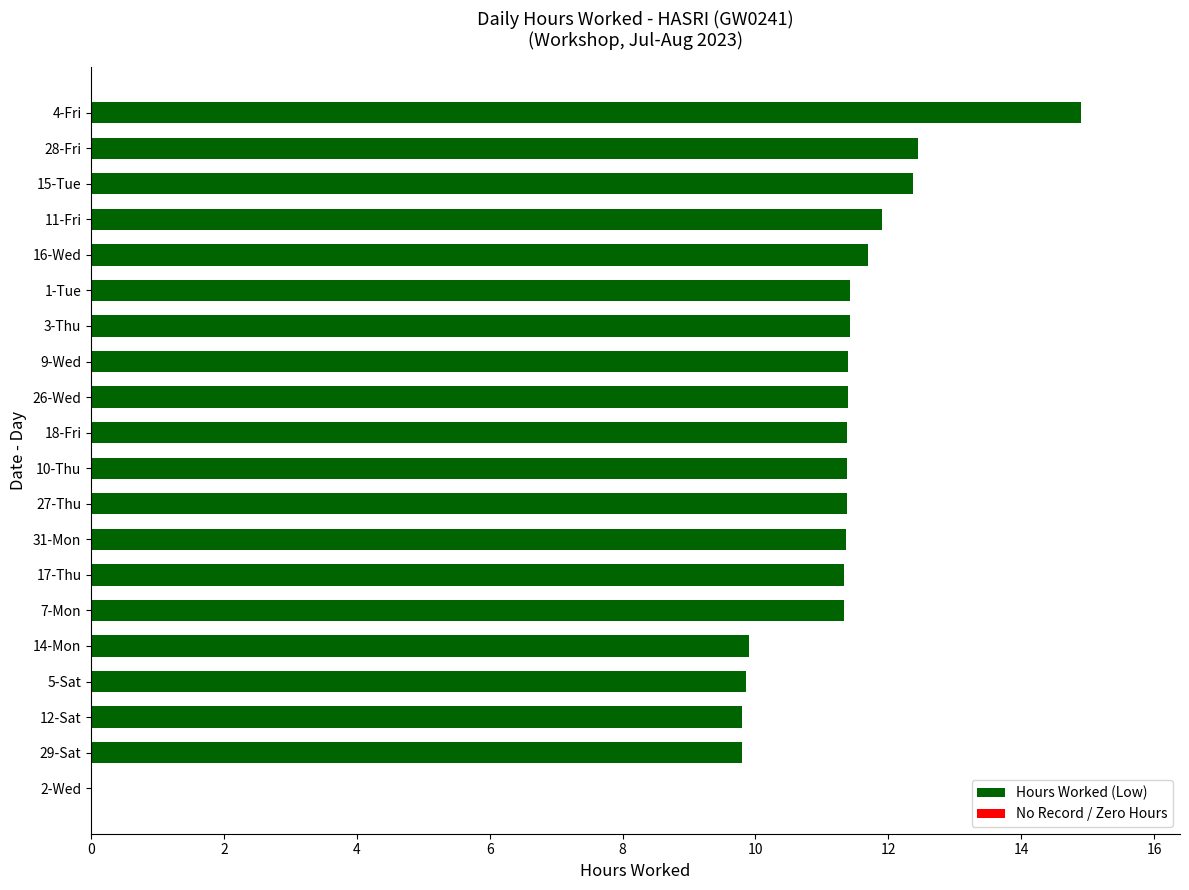

The value at 1-Tue is 19.6. True or false?

False